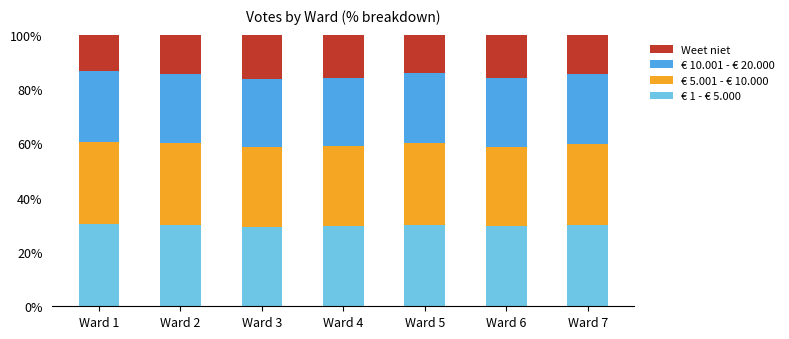

What is the average value of the € 1 - € 5.000 series?

29.8